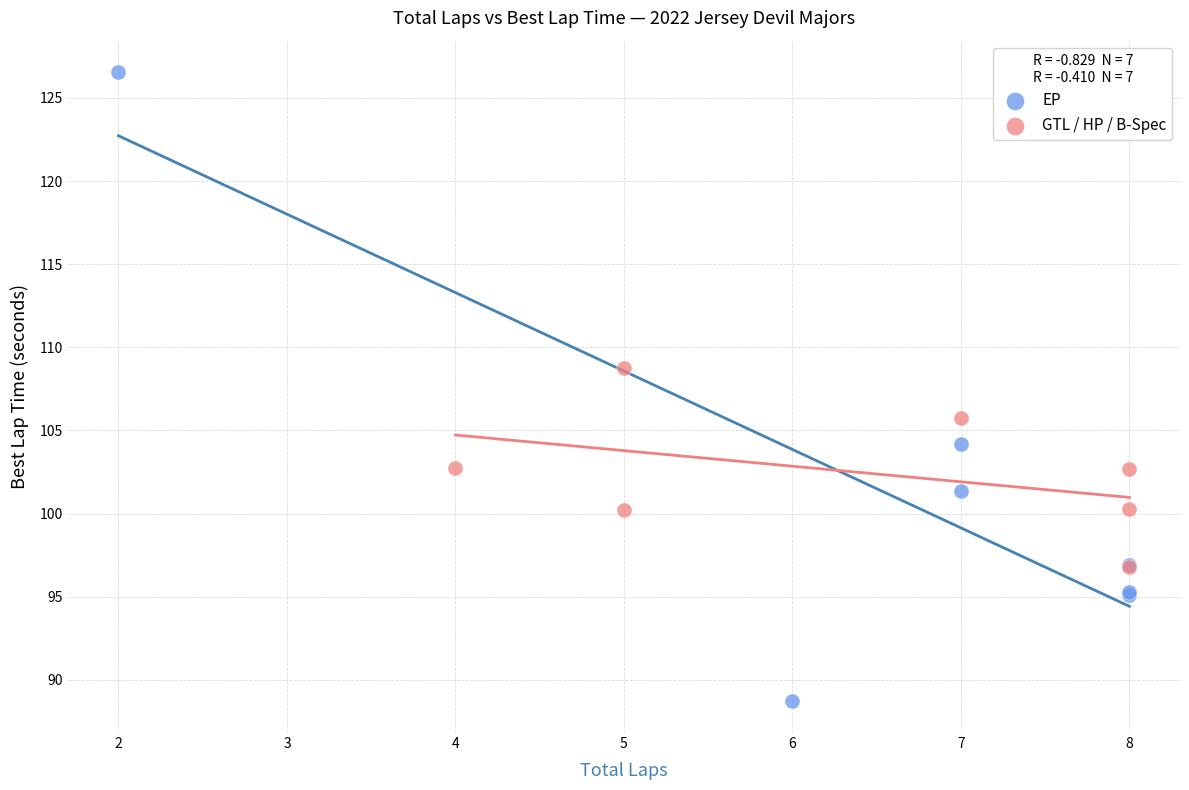

Which series reaches the minimum Y coordinate?

EP